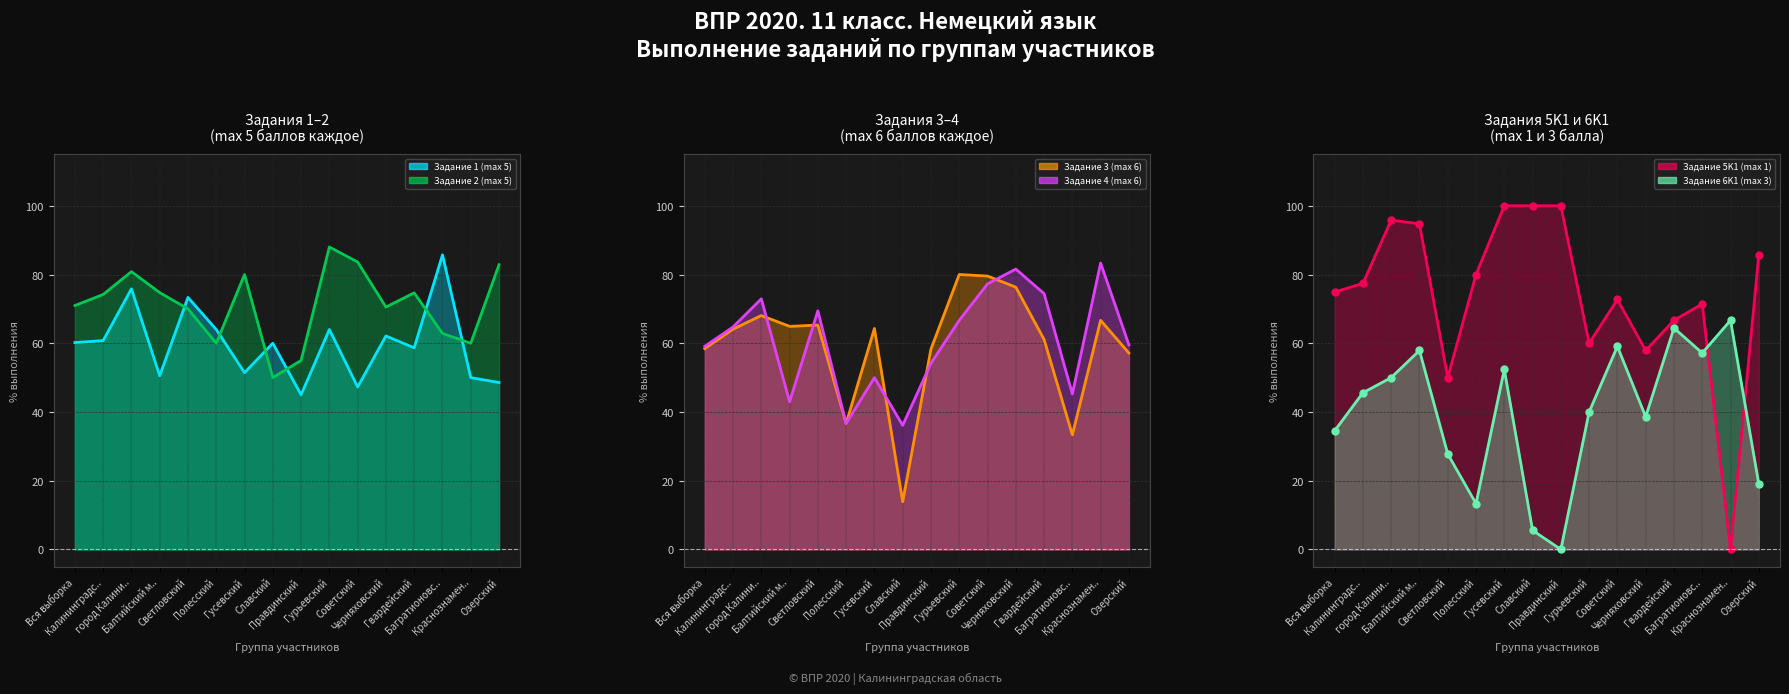

True or false: Задание 3 (max 6) and Задание 6K1 (max 3) intersect in this chart.

True